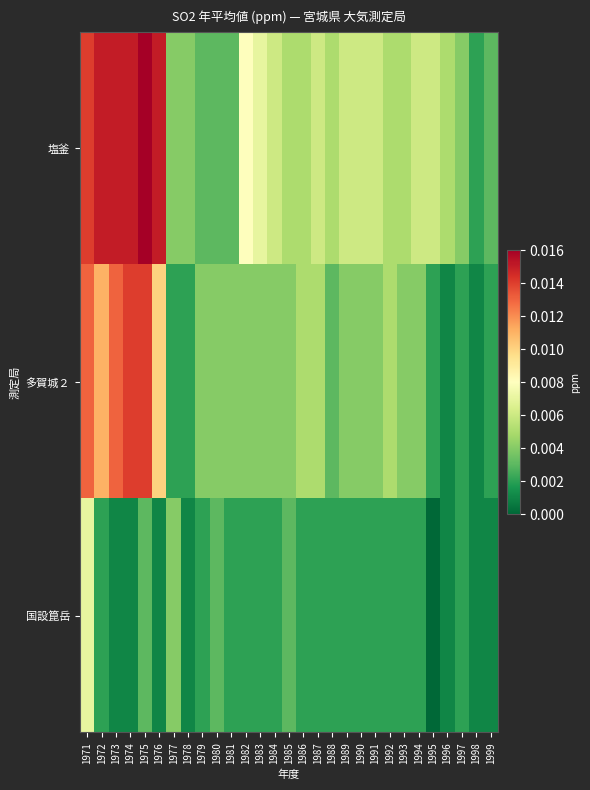

Which category has the highest value across all series?

1975